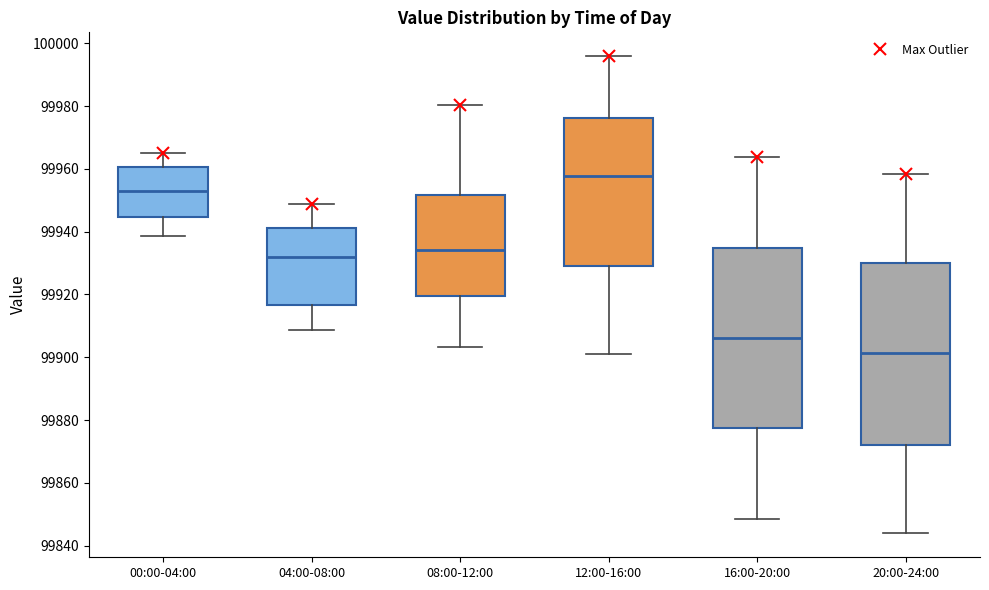

Reading left to right, read every box against the y-axis: the position of its median line, the range the box covers, and the ends of its whiskers. The values are not printed on the chart, so give them approximately, as read against the axis.

00:00-04:00: median 99952, box 99944 to 99960, whiskers 99938 to 99966
04:00-08:00: median 99932, box 99916 to 99942, whiskers 99908 to 99948
08:00-12:00: median 99934, box 99920 to 99952, whiskers 99904 to 99980
12:00-16:00: median 99958, box 99930 to 99976, whiskers 99900 to 99996
16:00-20:00: median 99906, box 99878 to 99934, whiskers 99848 to 99964
20:00-24:00: median 99902, box 99872 to 99930, whiskers 99844 to 99958